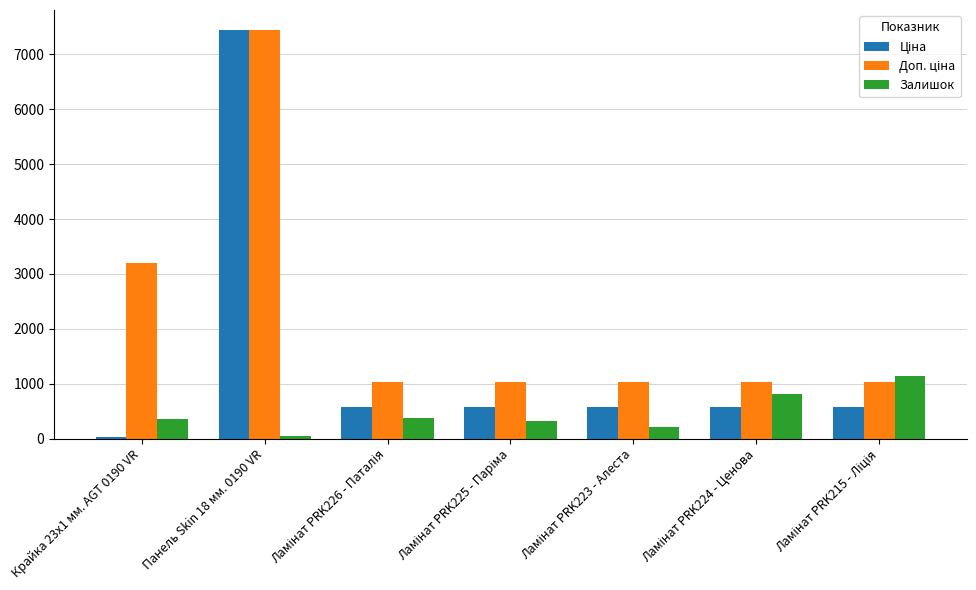

How many bars are there in each group?

3